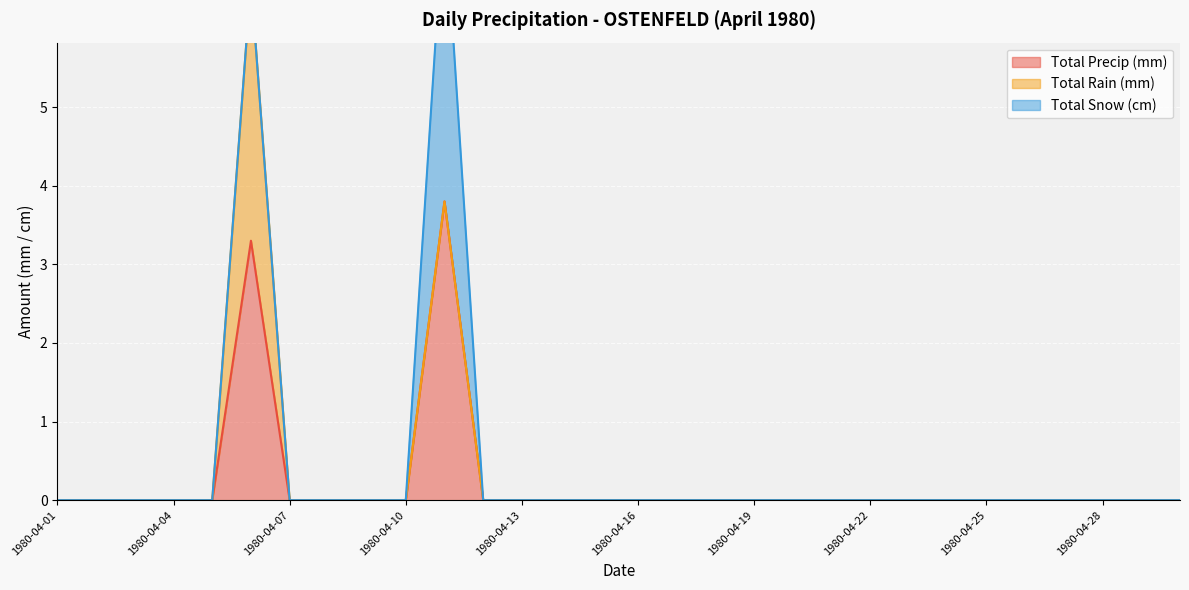

Where is the first local maximum for Total Precip (mm)?

1980-04-06